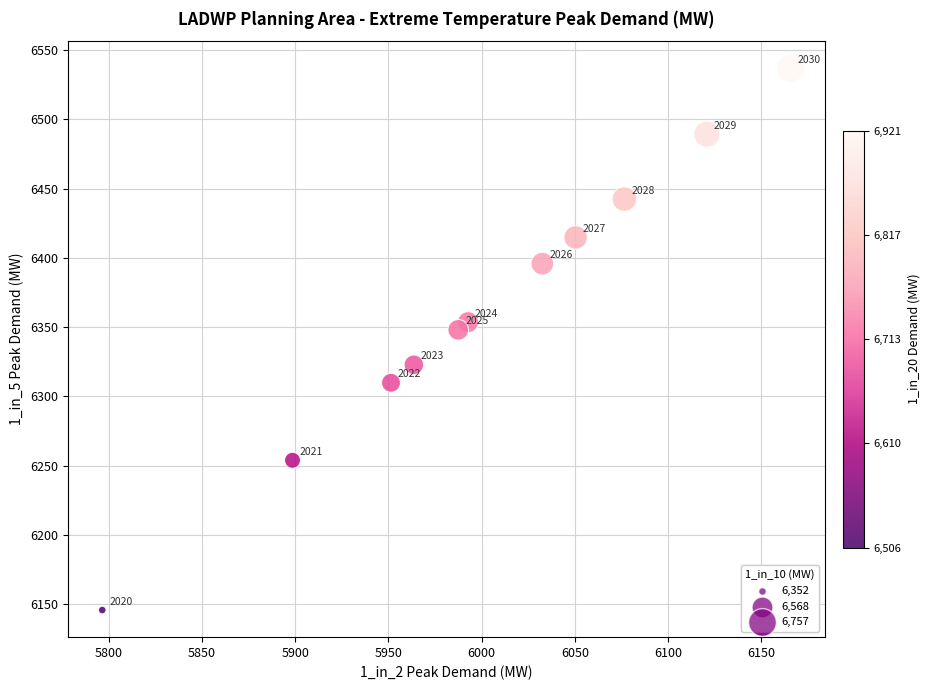

What Y value in the scatter plot is closest to 6341?

6348.0